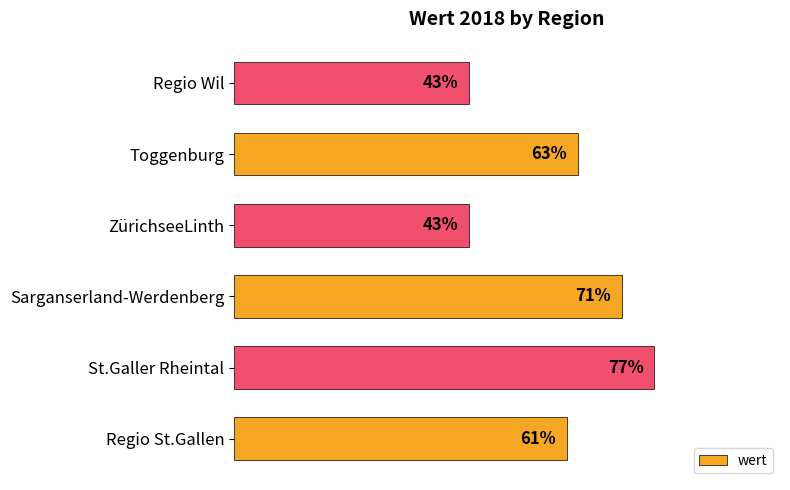

Which category has the highest value across all series?

St.Galler Rheintal